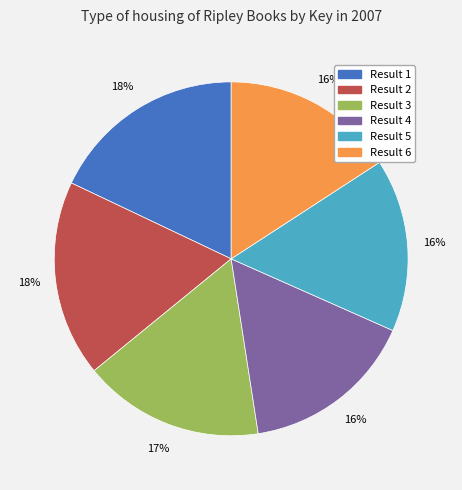

Does any single category account for the majority?

No